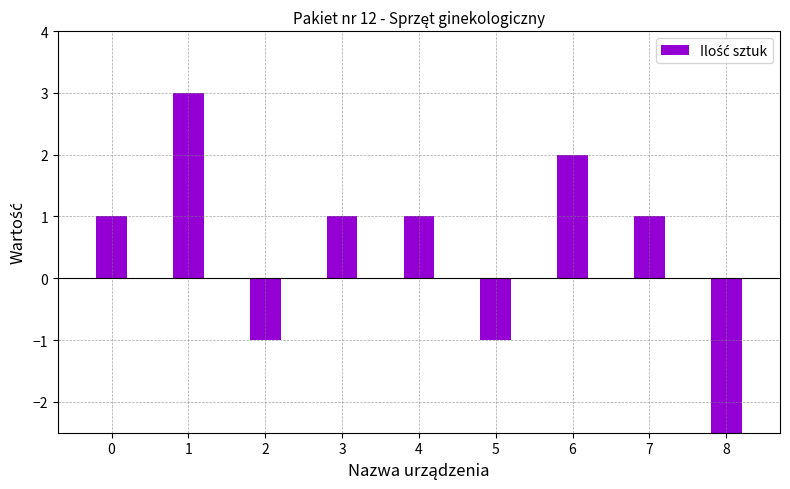

The chart shows a value of 1 at 3. True or false?

True